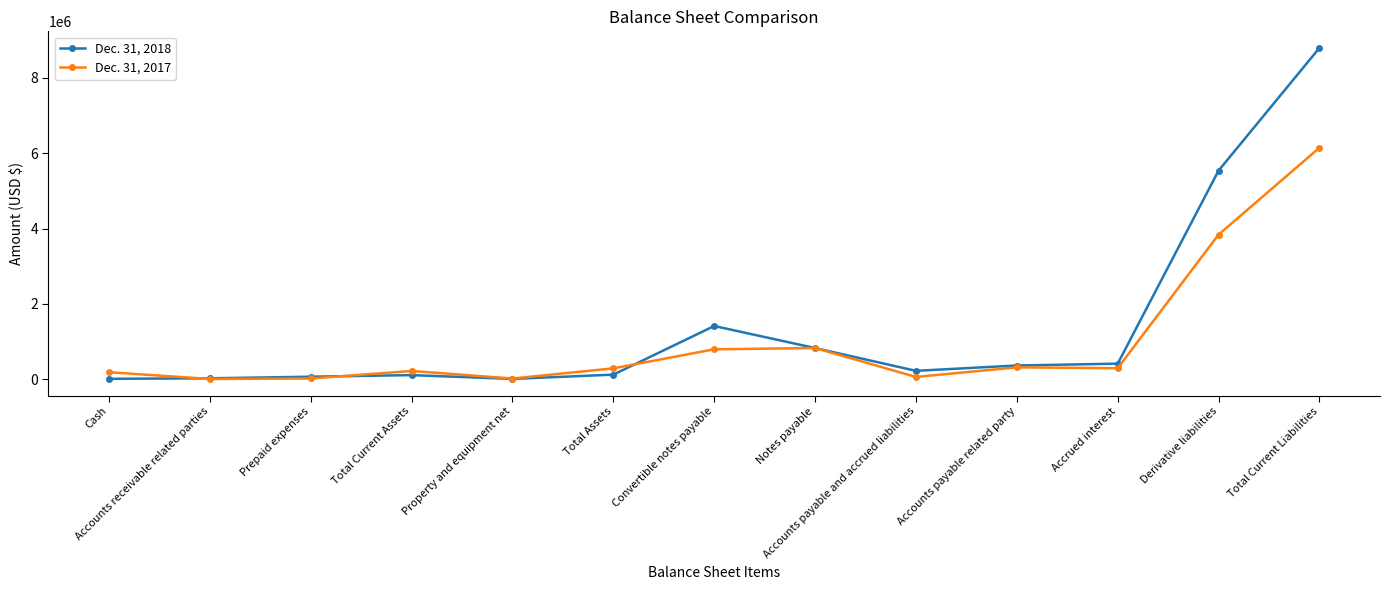

True or false: Dec. 31, 2018 has a value of 743036 at Accrued interest.

False